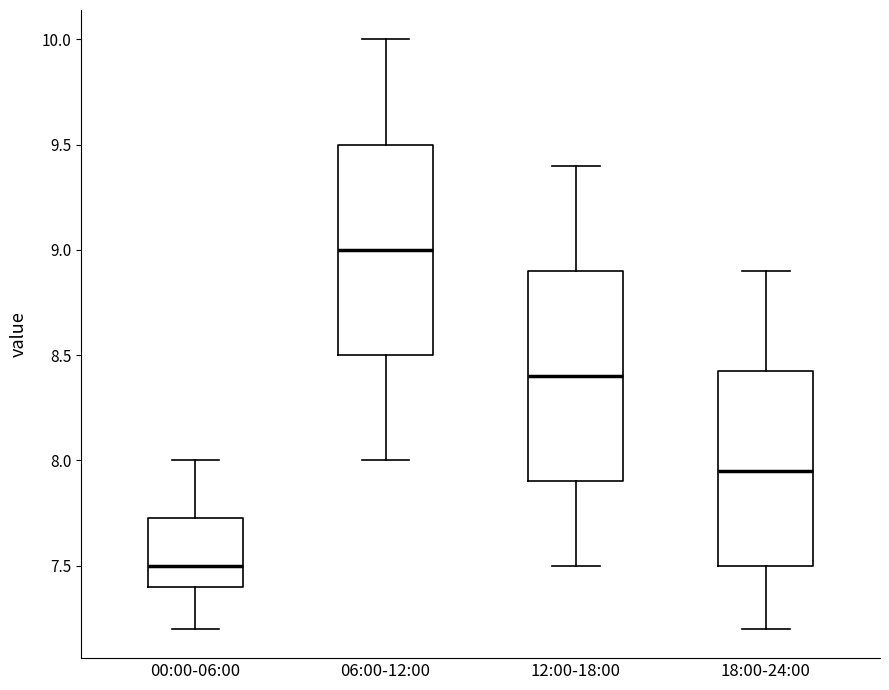

Reading left to right, transcribe this box plot: for each box, give where its median line is, the range the box spans, and where its two whiskers end, as read against the y-axis. The values are not printed on the chart, so give them approximately, as read against the axis.

00:00-06:00: median 7.50, box 7.40 to 7.75, whiskers 7.20 to 8.00
06:00-12:00: median 9.00, box 8.50 to 9.50, whiskers 8.00 to 10.00
12:00-18:00: median 8.40, box 7.90 to 8.90, whiskers 7.50 to 9.40
18:00-24:00: median 7.95, box 7.50 to 8.45, whiskers 7.20 to 8.90